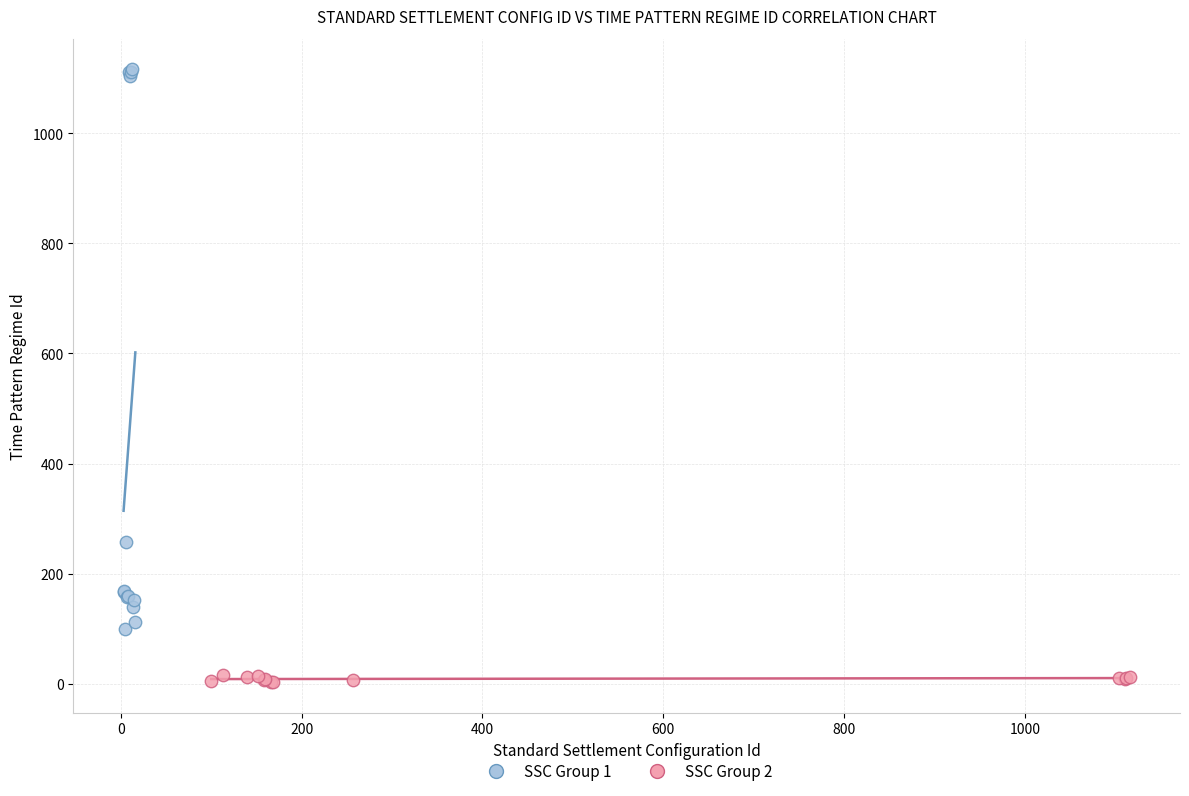

Which series contains the highest Y value?

SSC Group 1